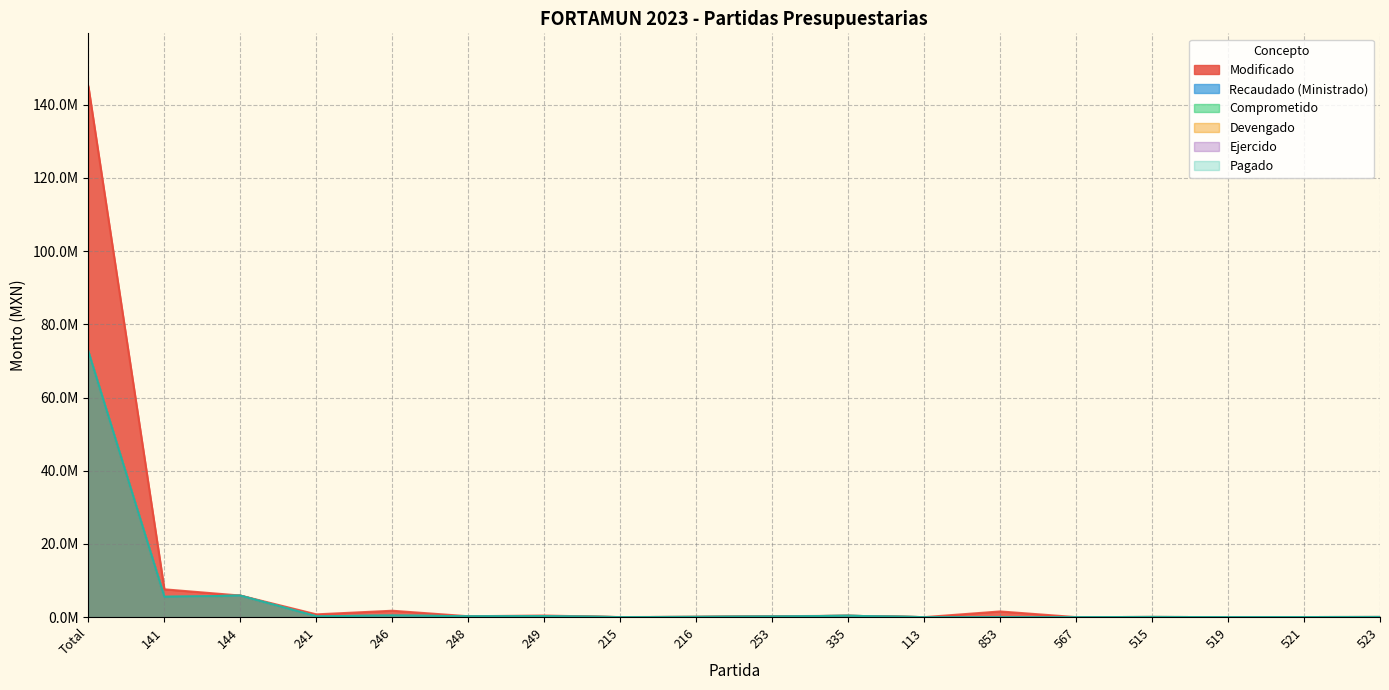

Between 141 and 113, which is larger?

141